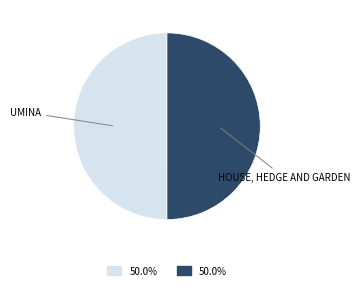

Is the sum of HOUSE, HEDGE AND GARDEN and UMINA greater than half?

Yes